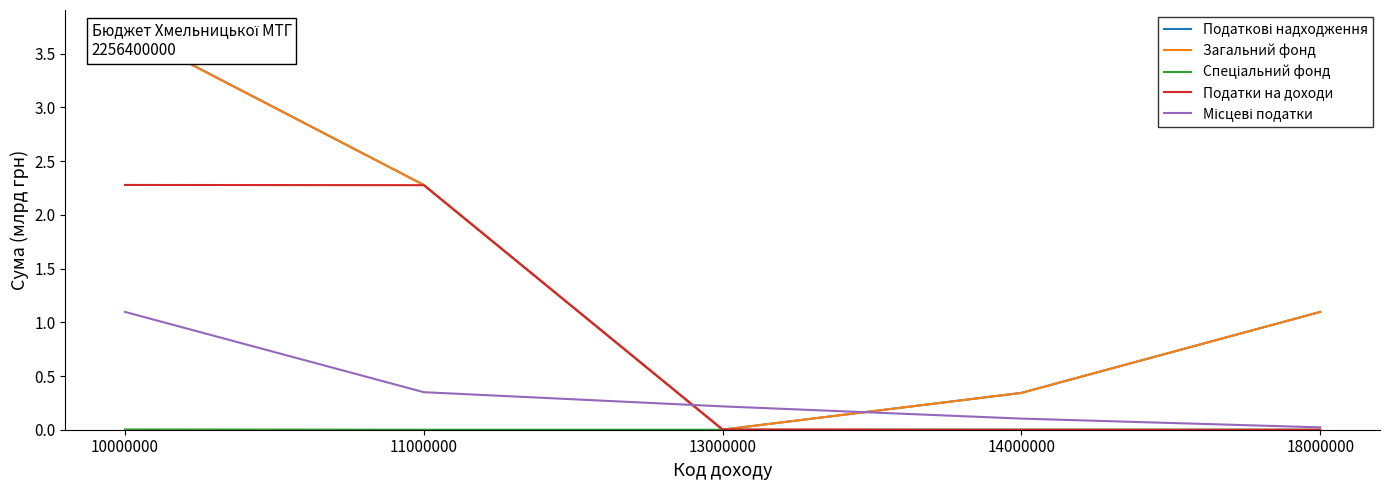

True or false: Загальний фонд and Податки на доходи cross at least once.

True